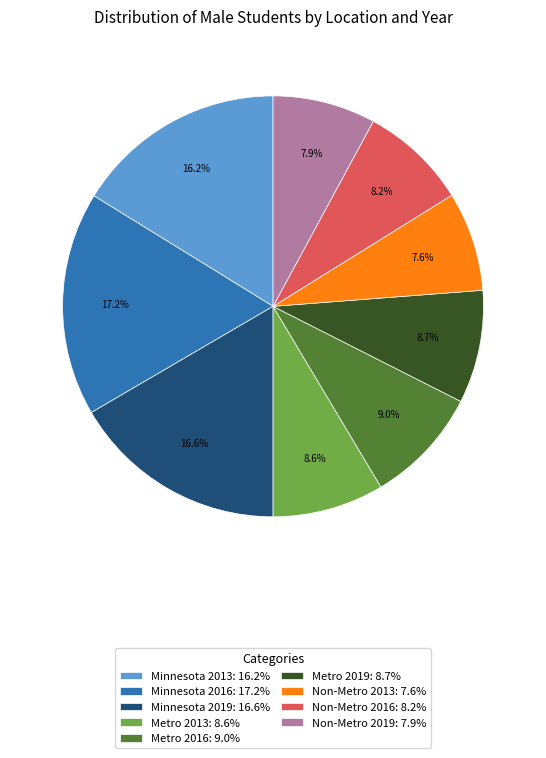

What is the largest slice in the pie chart?

Minnesota 2016